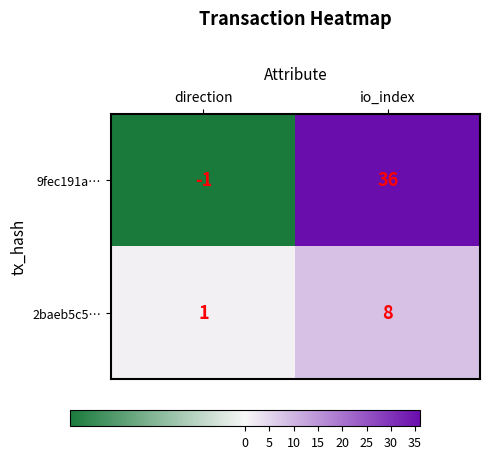

What is the sum of the 9fec191a… values at direction and io_index?

35